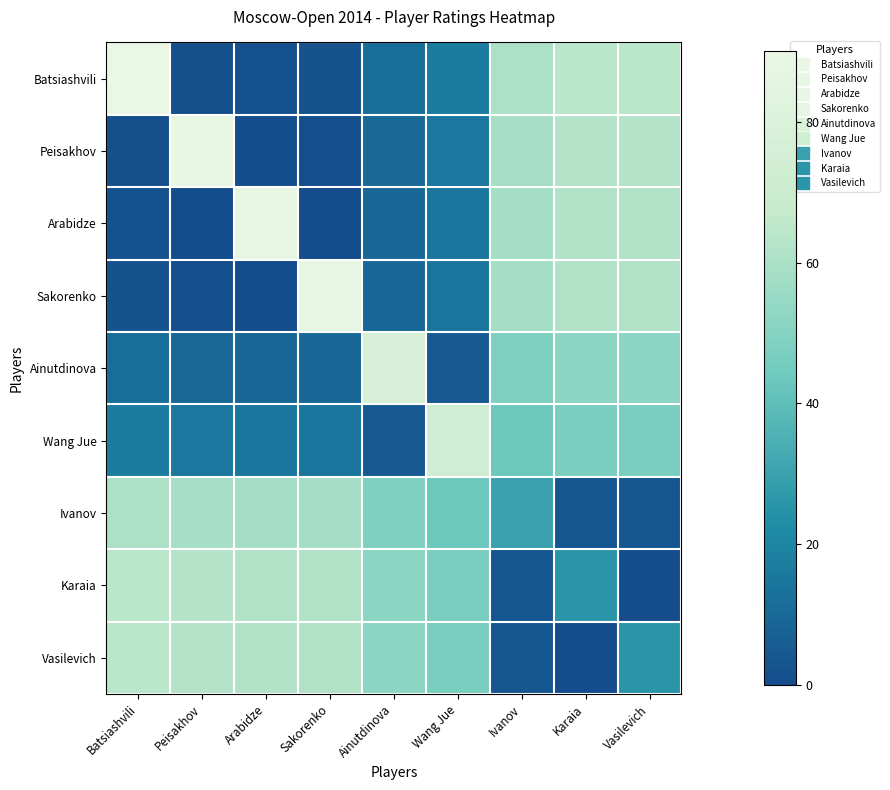

What is the total value across all series at Karaia?

379.1